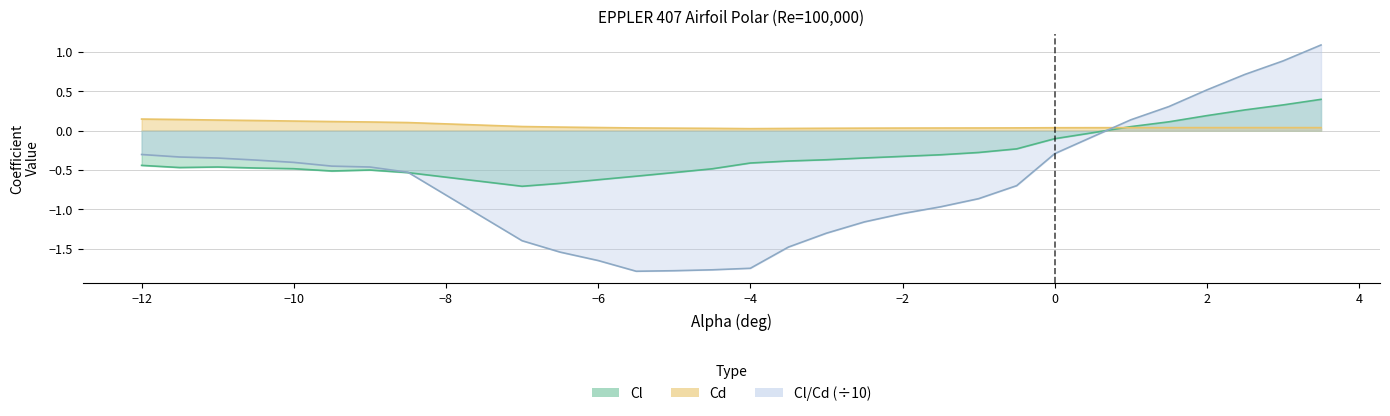

Which series ends up on top after the final intersection of Cl/Cd and Cd?

Cl/Cd